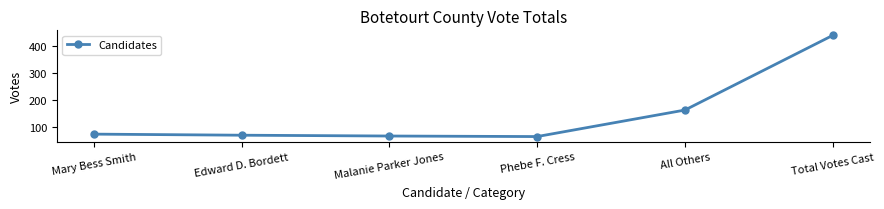

What is the difference between the second highest and minimum values?

98